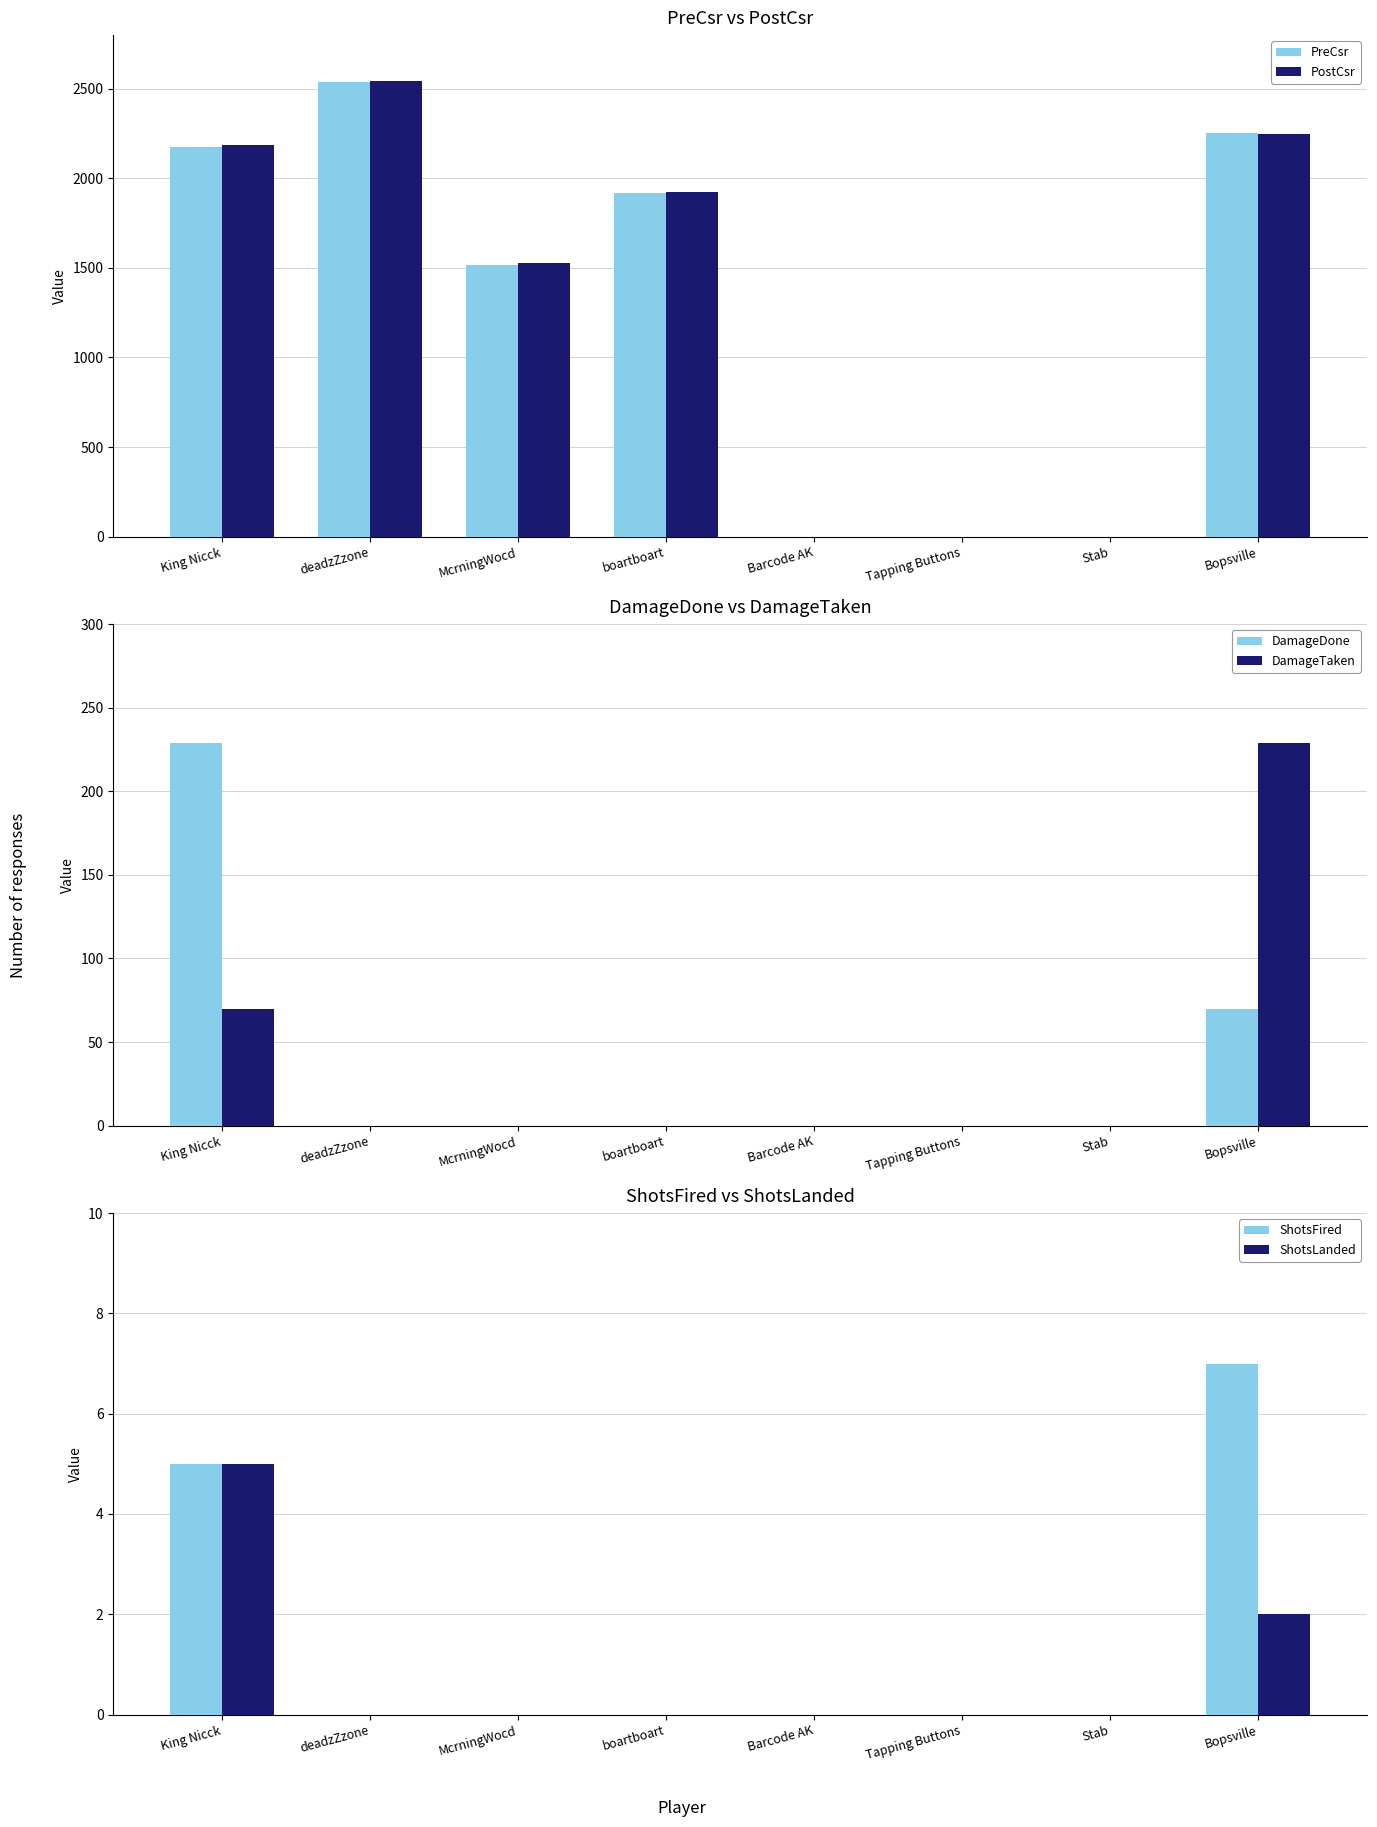

What is the sum of the PostCsr values at Barcode AK and King Nicck?

2184